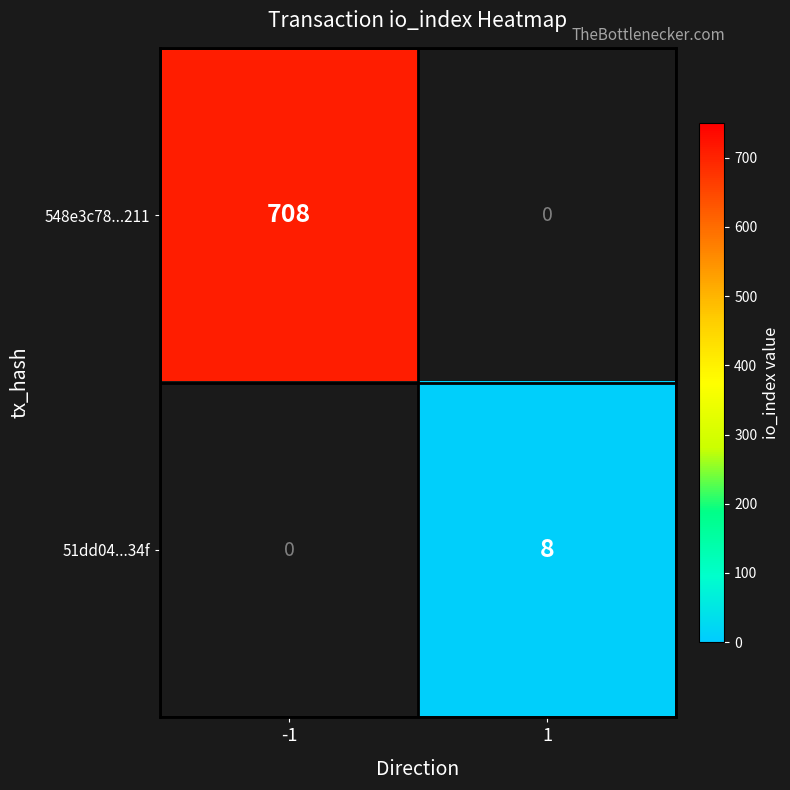

True or false: 51dd04...34f has a value of 4 at 1.

False